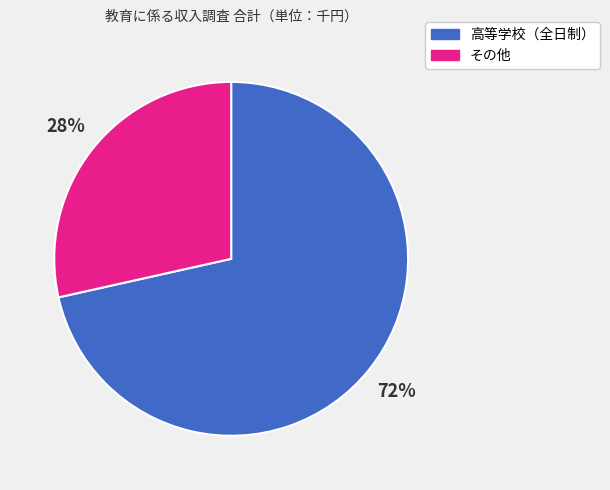

Is there a majority slice in this chart?

Yes